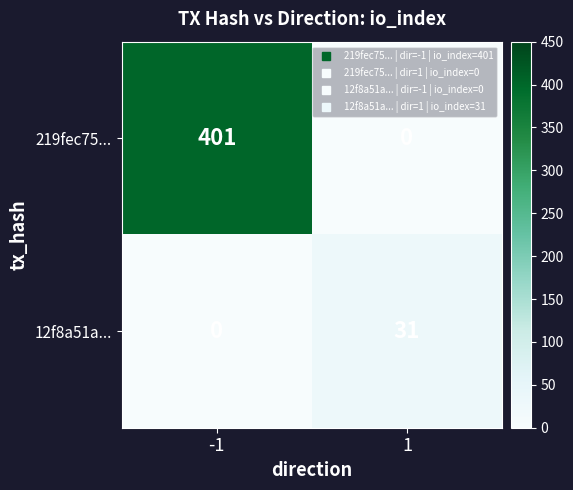

What is the difference between the 12f8a51a... values at -1 and 1?

31